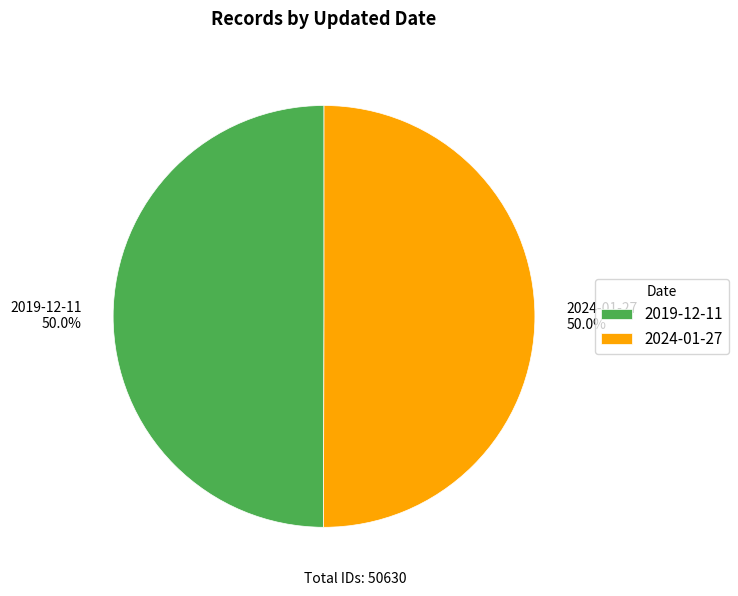

Is the sum of 2024-01-27 and 2019-12-11 greater than half?

Yes